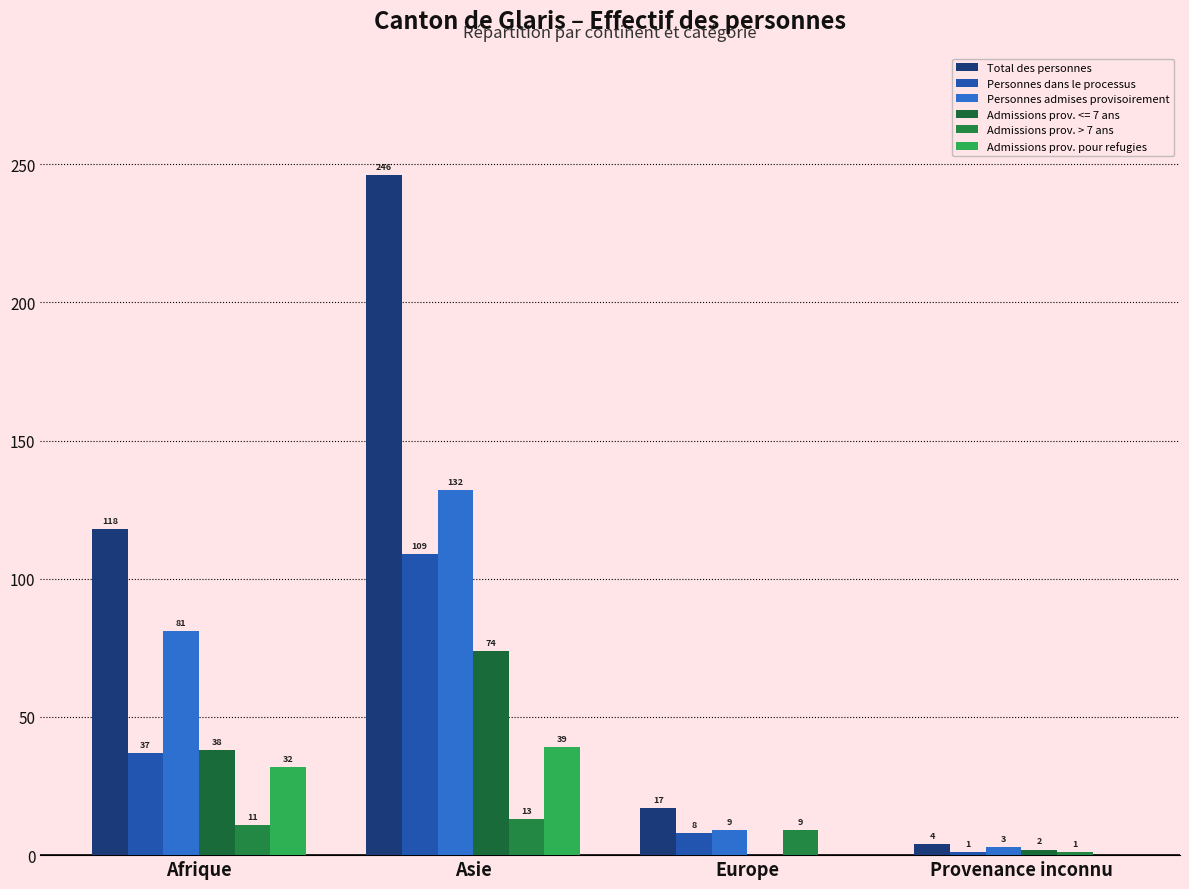

Which series has the largest range (max minus min)?

Total des personnes